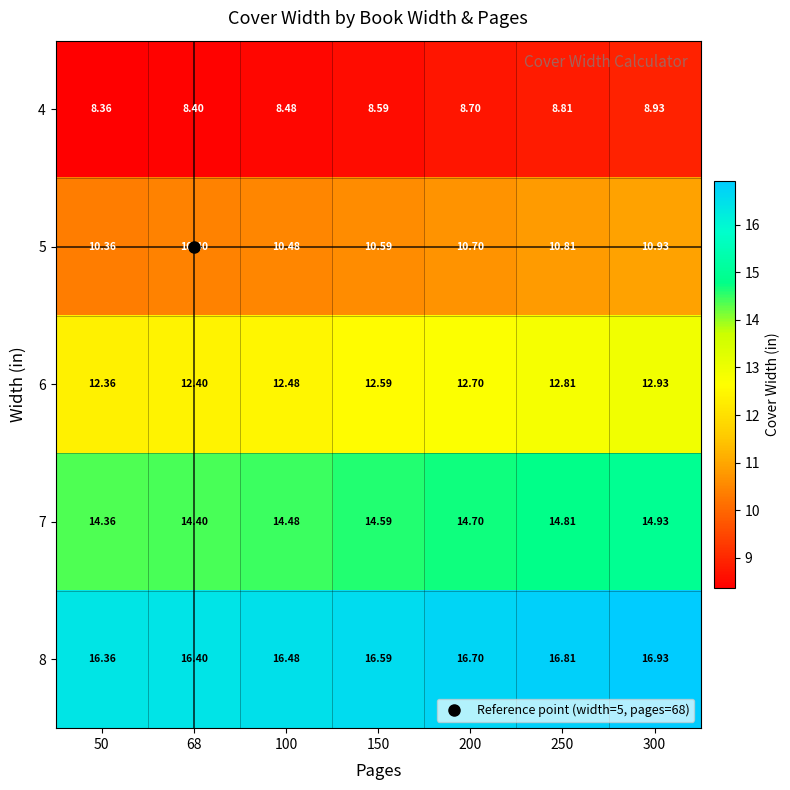

Is the value of 5 at 300 greater than the value of 4 at 68?

Yes